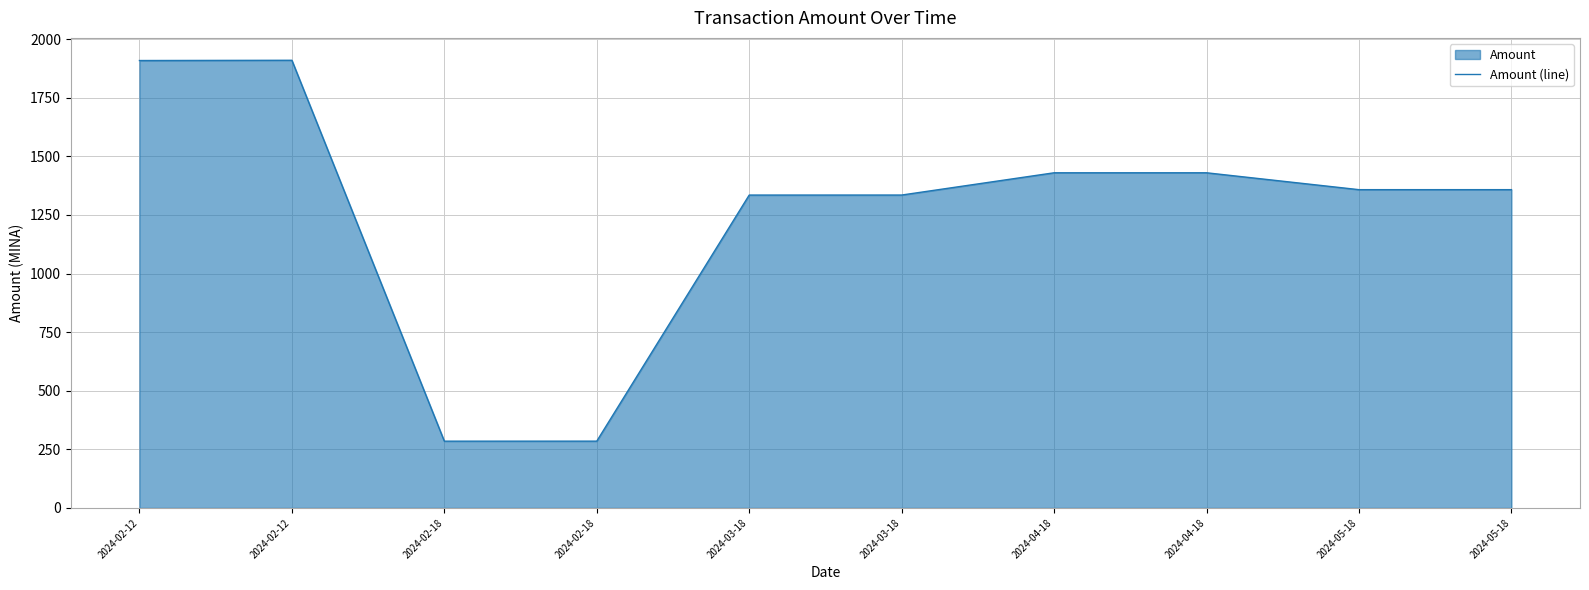

Between 2024-04-18 and 2024-02-18, which is larger?

2024-04-18